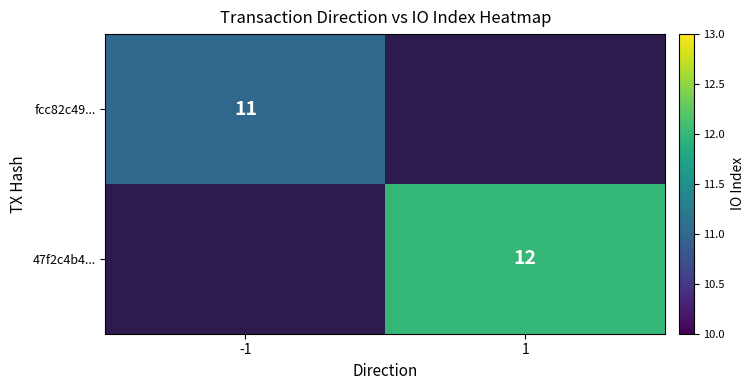

Is it true that 47f2c4b4... equals 12 at 1?

True